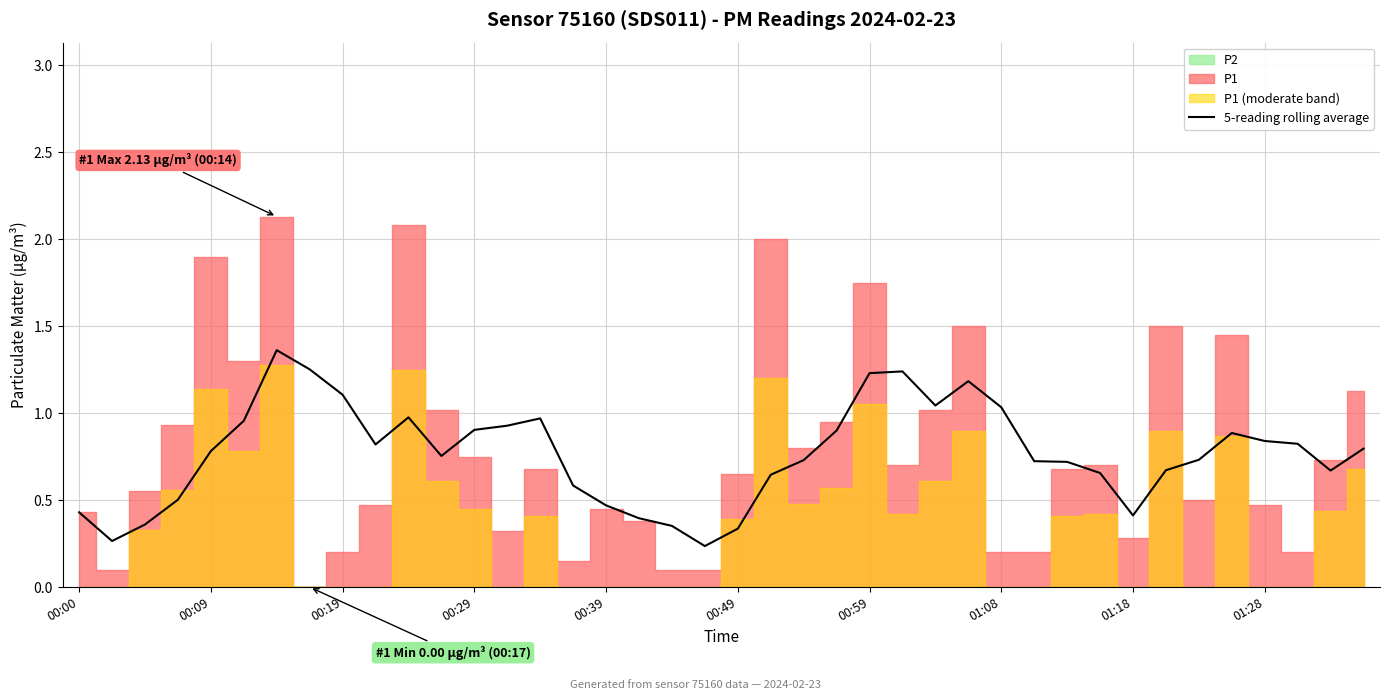

True or false: the data shows 0.4 at 00:00.

True